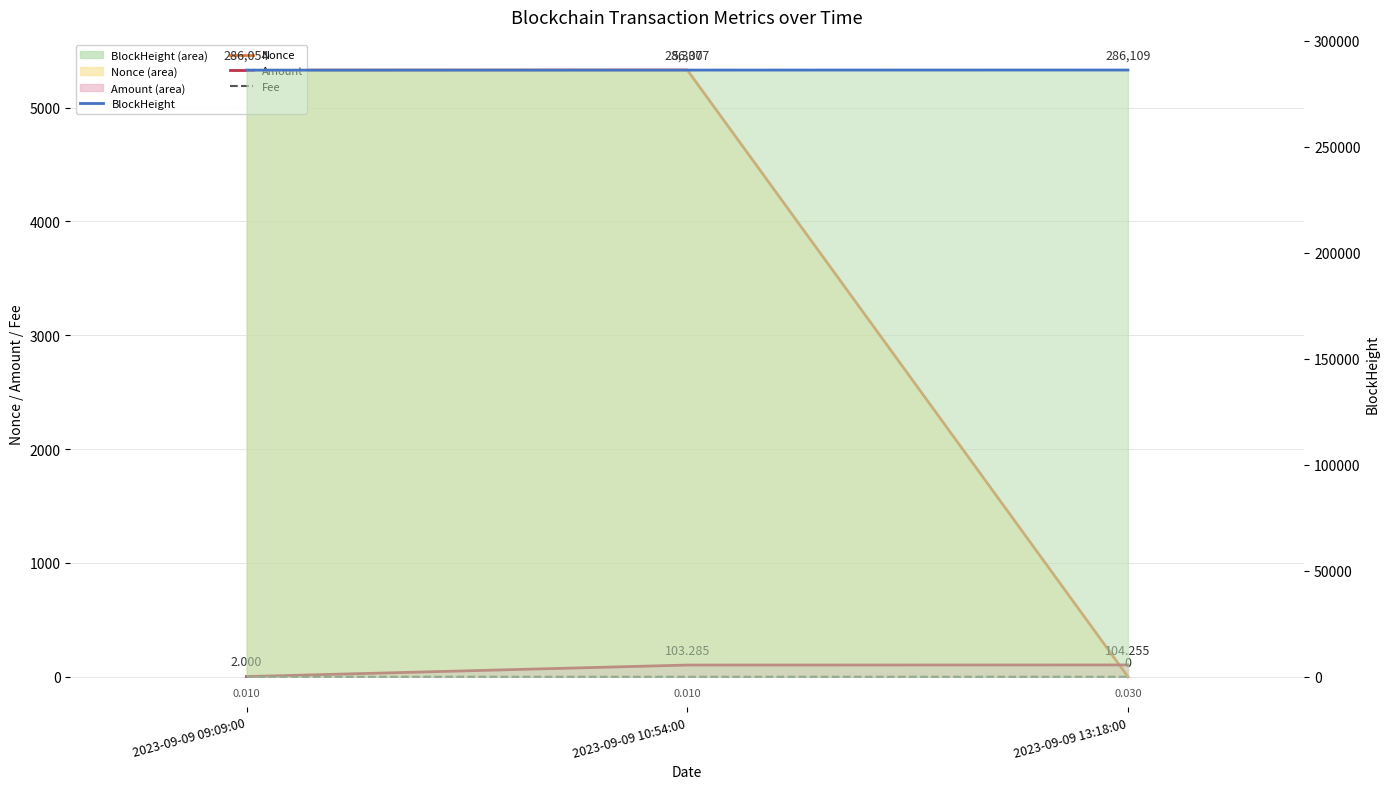

How many series are shown in this chart?

4